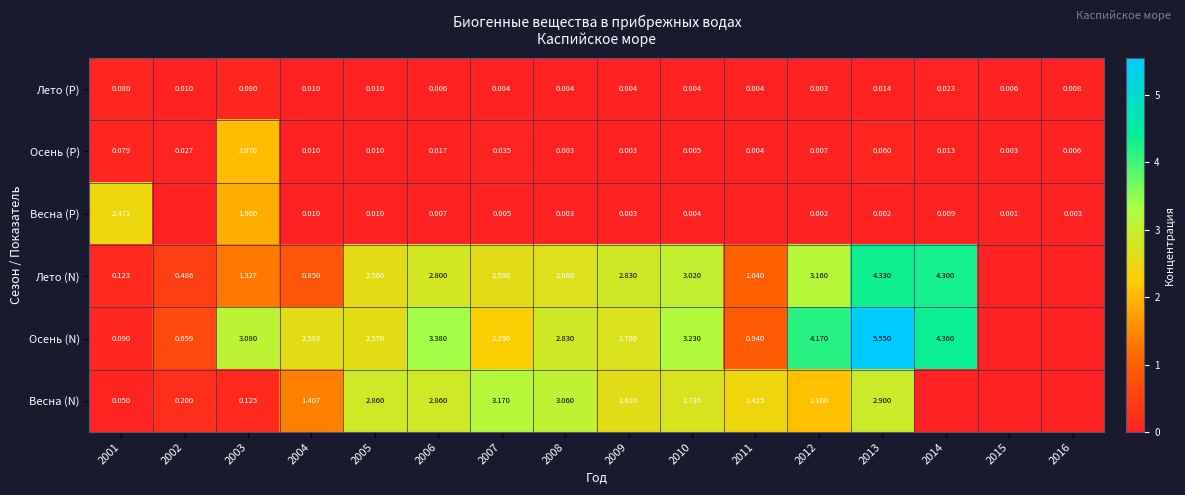

At 2003, list the series in order from largest to smallest.

Осень (N), Осень (P), Весна (P), Лето (N), Весна (N), Лето (P)